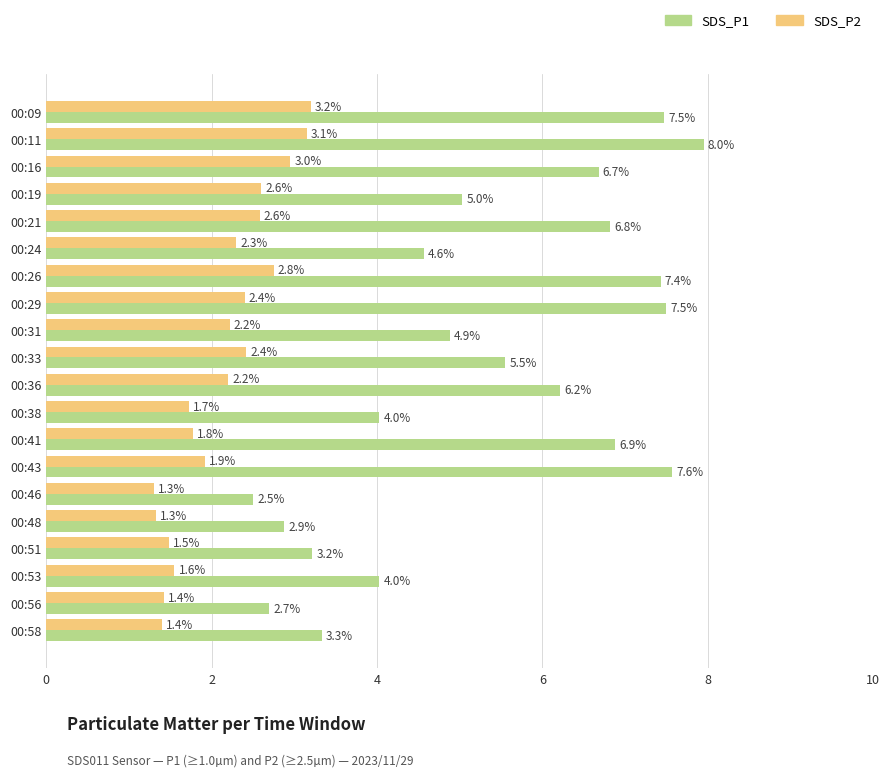

Which category has the highest value in the SDS_P1 series?

00:11